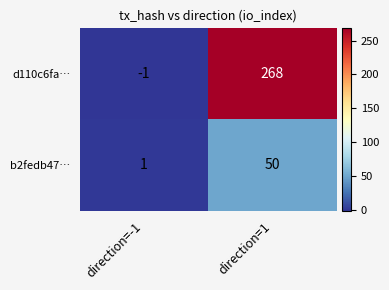

What is the sum of the b2fedb47… values at direction=-1 and direction=1?

51